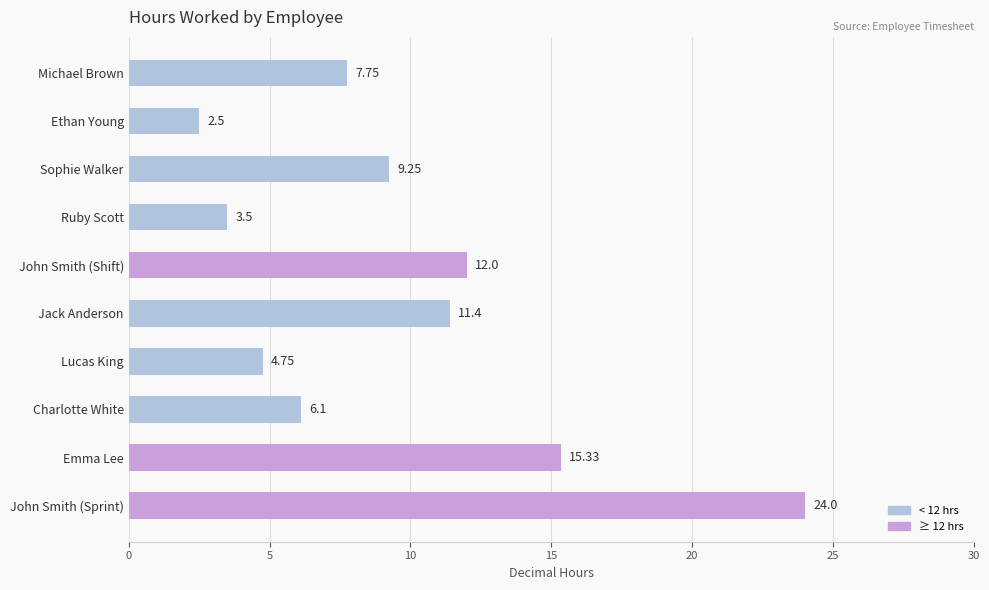

Which has a higher value, Emma Lee or Michael Brown?

Emma Lee